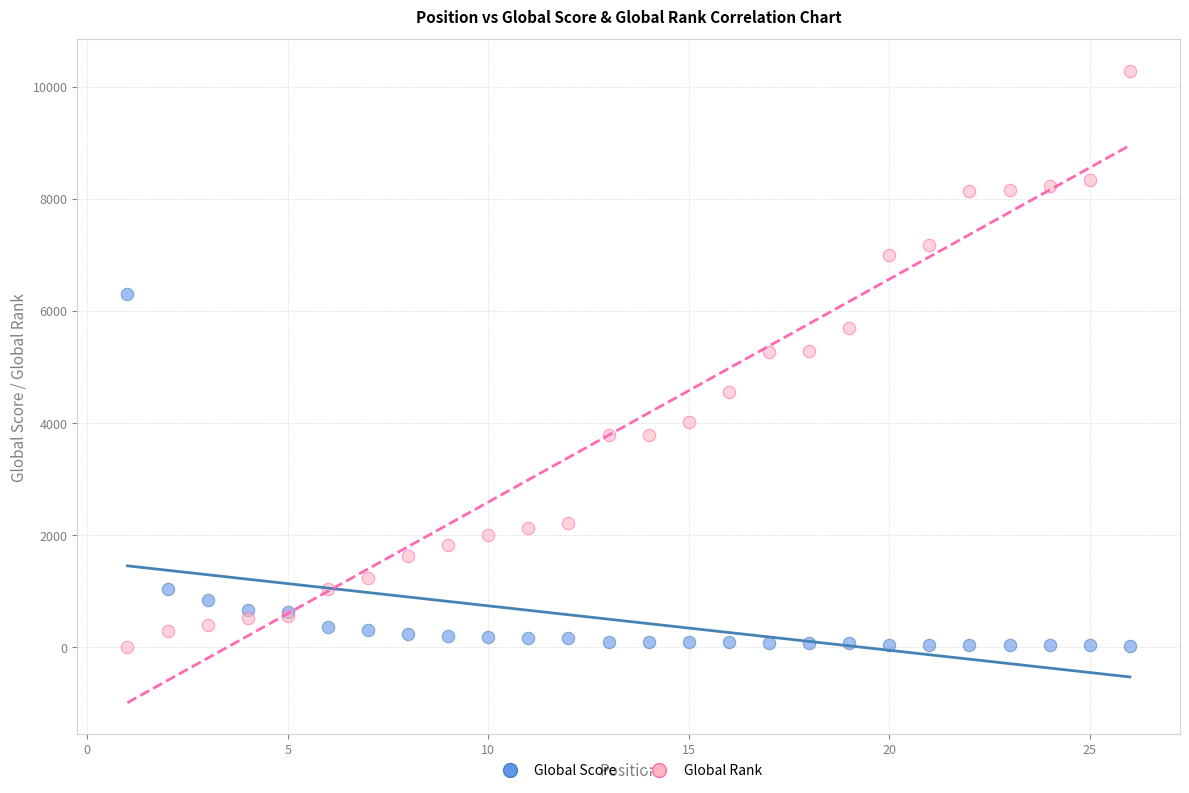

Which series reaches the maximum Y coordinate?

Global Rank